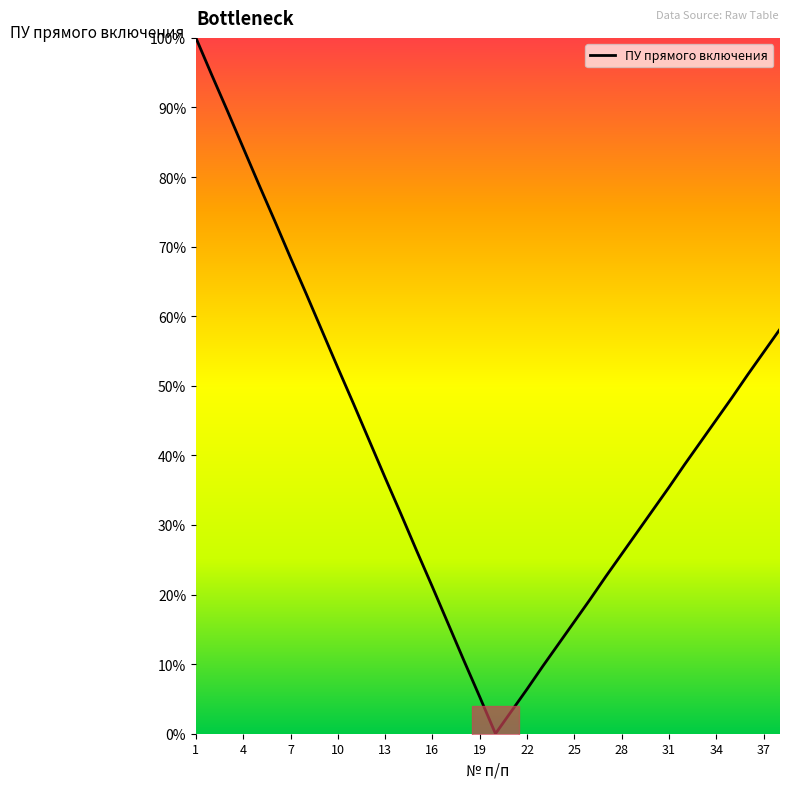

What is the maximum value for ПУ прямого включения?

100.0